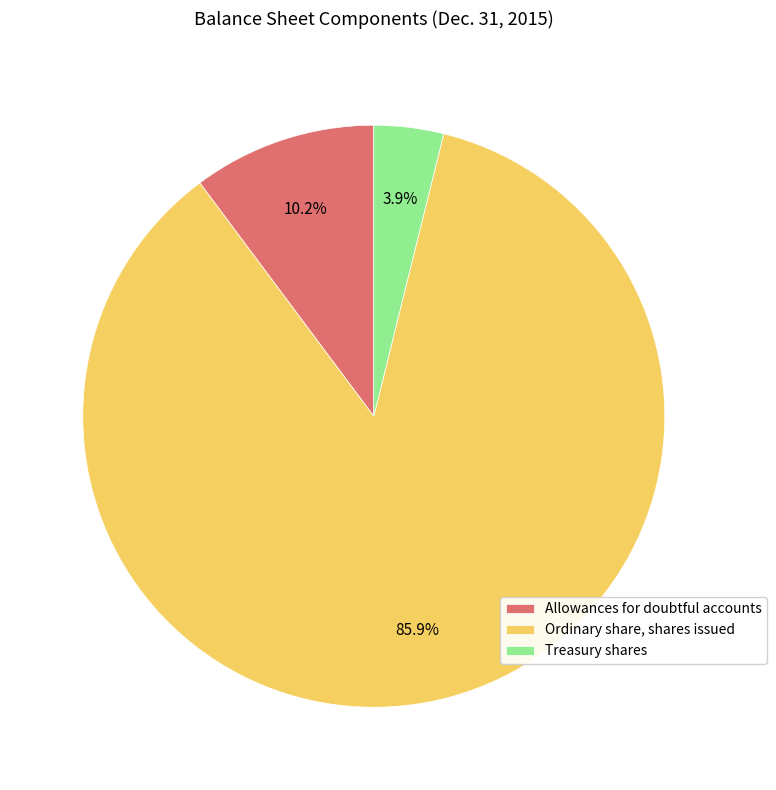

Rank the categories by value from lowest to highest.

Treasury shares, Allowances for doubtful accounts, Ordinary share, shares issued